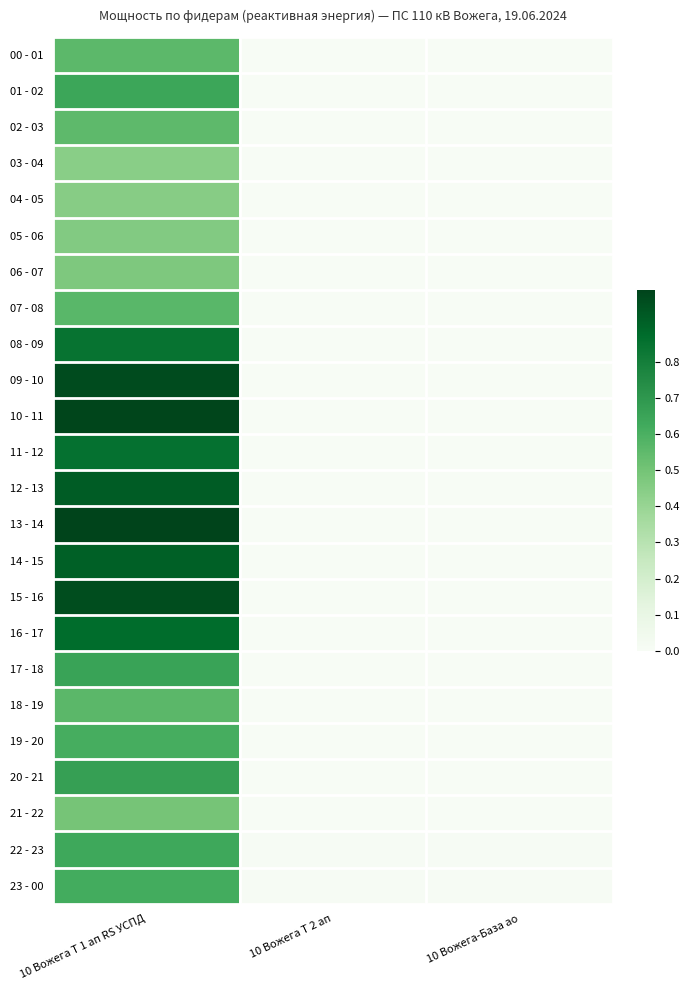

How many categories are shown in the chart?

3